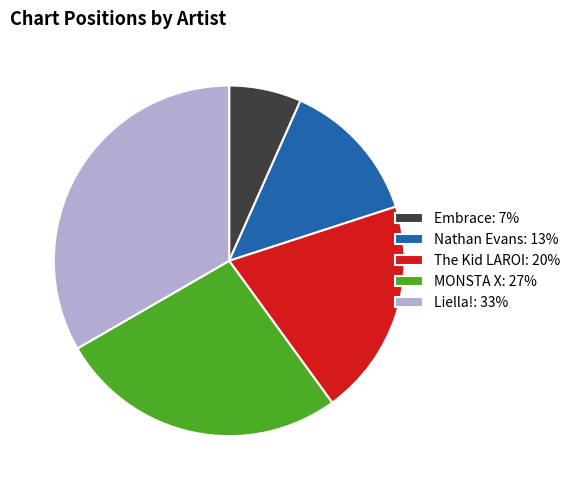

Which has a higher value, Nathan Evans or Liella!?

Liella!